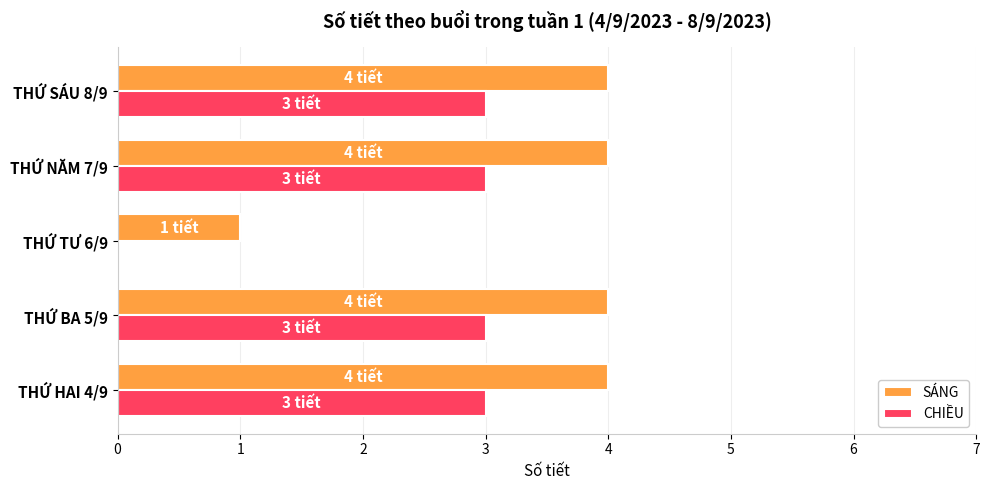

At which label is SÁNG closest to 2?

THỨ TƯ 6/9